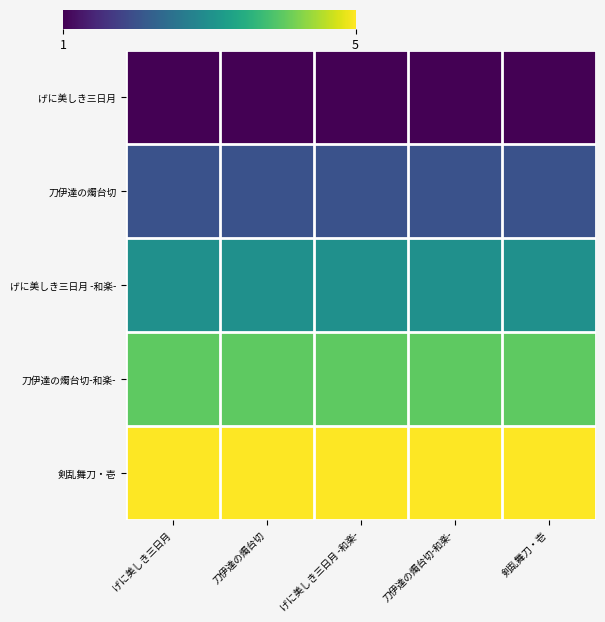

Reading left to right, list all the values displayed in this chart.

げに美しき三日月: げに美しき三日月=1	刀伊達の燭台切=1	げに美しき三日月 -和楽-=1	刀伊達の燭台切-和楽-=1	剣乱舞刀・壱=1
刀伊達の燭台切: げに美しき三日月=2	刀伊達の燭台切=2	げに美しき三日月 -和楽-=2	刀伊達の燭台切-和楽-=2	剣乱舞刀・壱=2
げに美しき三日月 -和楽-: げに美しき三日月=3	刀伊達の燭台切=3	げに美しき三日月 -和楽-=3	刀伊達の燭台切-和楽-=3	剣乱舞刀・壱=3
刀伊達の燭台切-和楽-: げに美しき三日月=4	刀伊達の燭台切=4	げに美しき三日月 -和楽-=4	刀伊達の燭台切-和楽-=4	剣乱舞刀・壱=4
剣乱舞刀・壱: げに美しき三日月=5	刀伊達の燭台切=5	げに美しき三日月 -和楽-=5	刀伊達の燭台切-和楽-=5	剣乱舞刀・壱=5